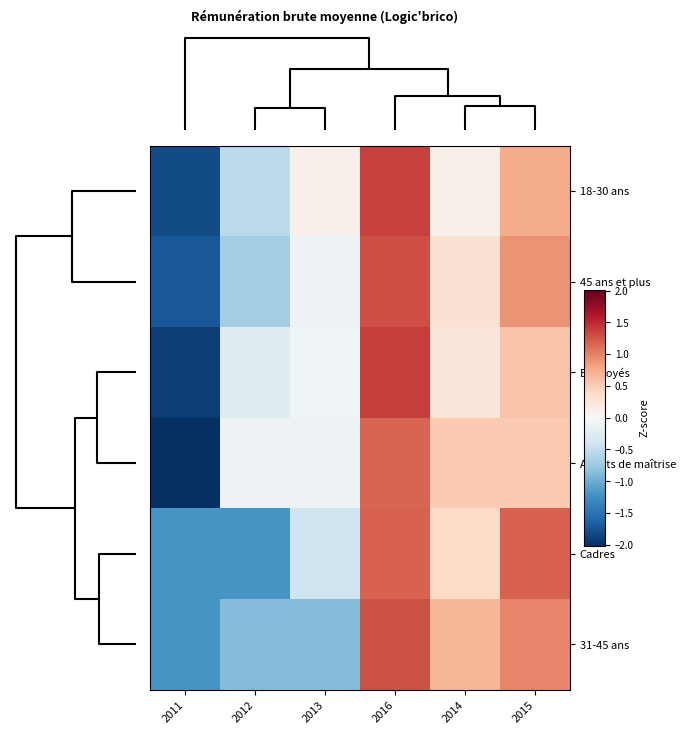

Between 2012 and 2016, which is larger?

2016